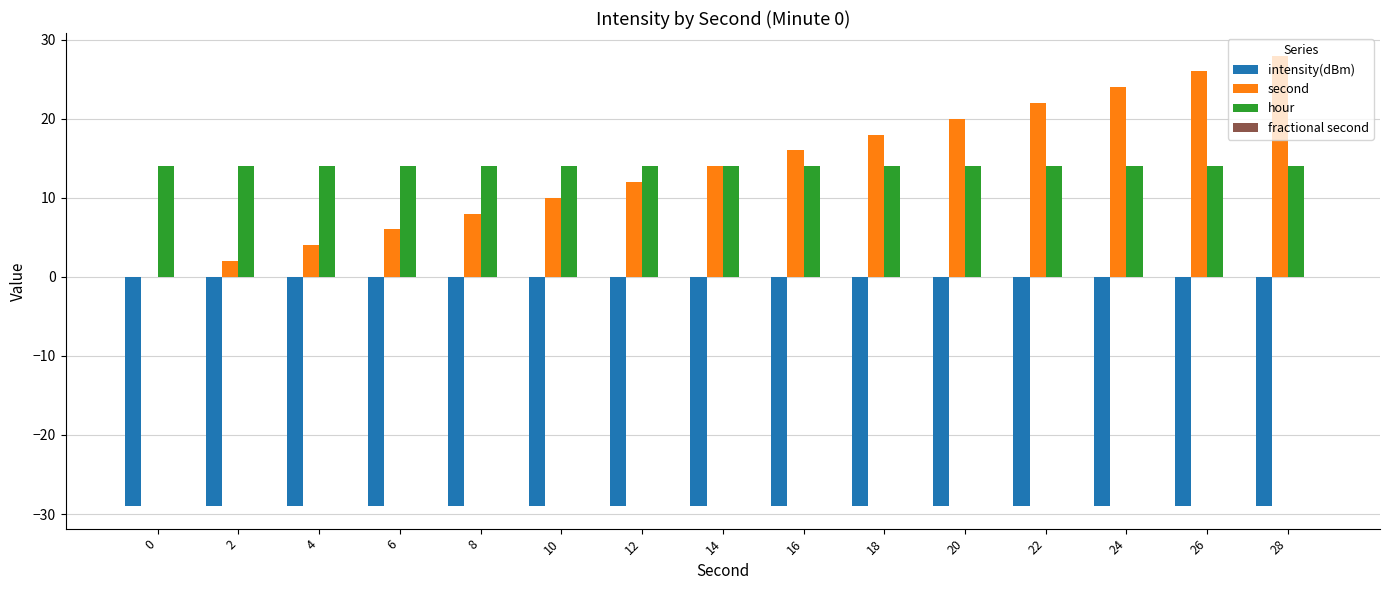

Count the number of categories in the chart.

15